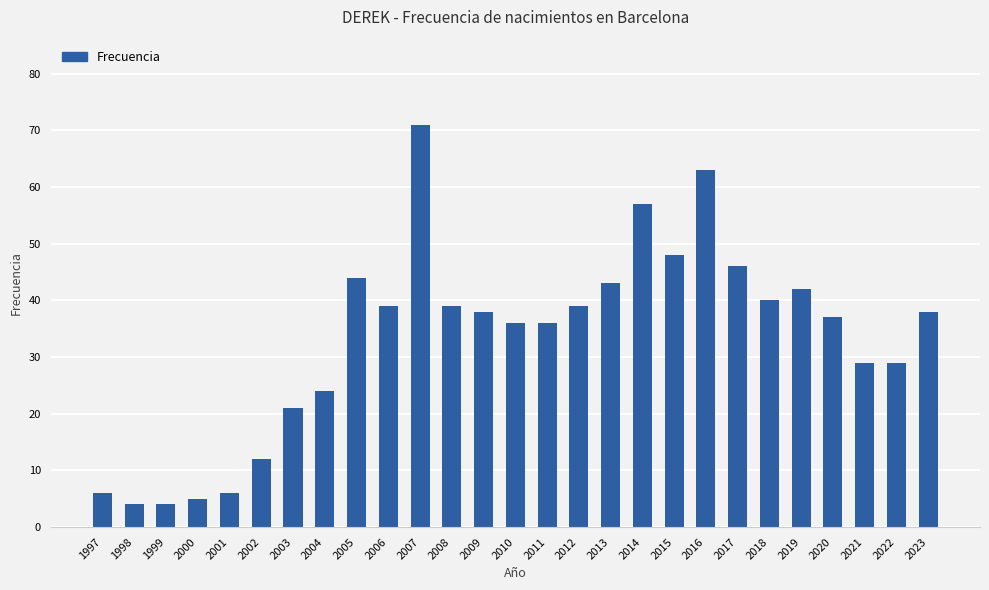

Which has a higher value, 2004 or 2005?

2005